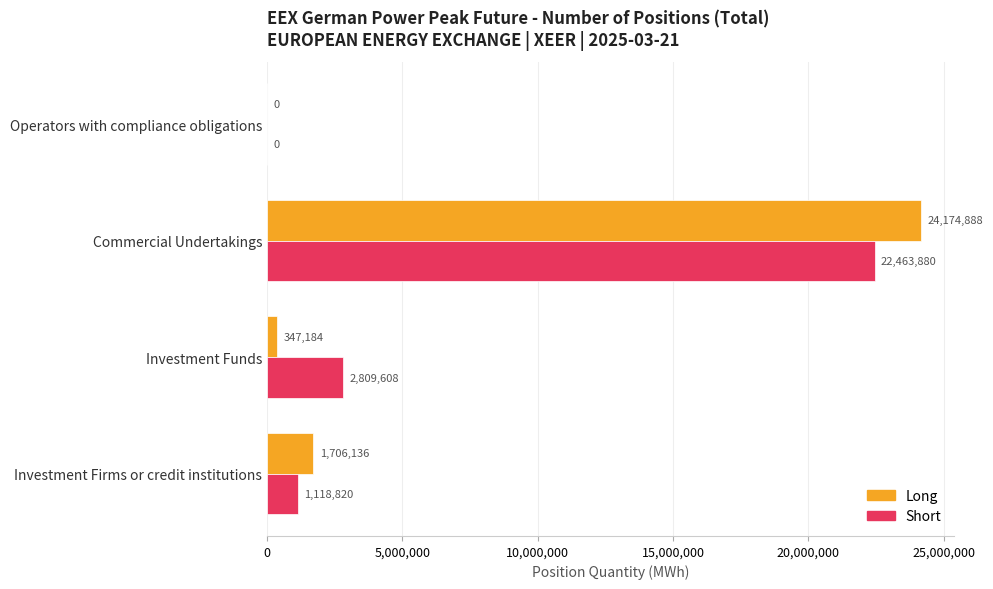

What is the sum of all Short values?

26392308